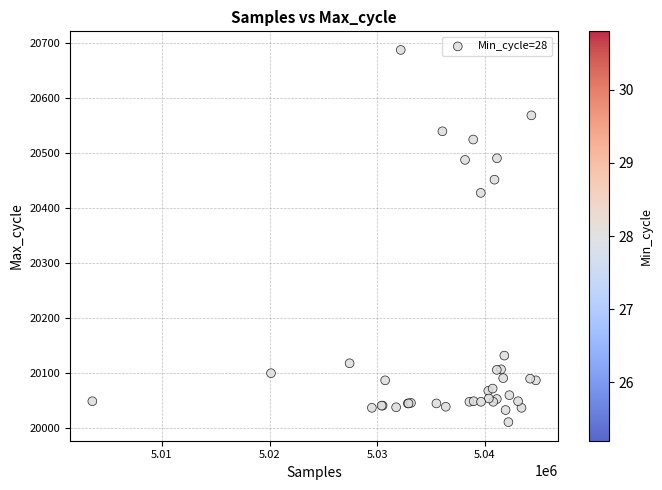

What Y value in the scatter plot is closest to 20349?

20428